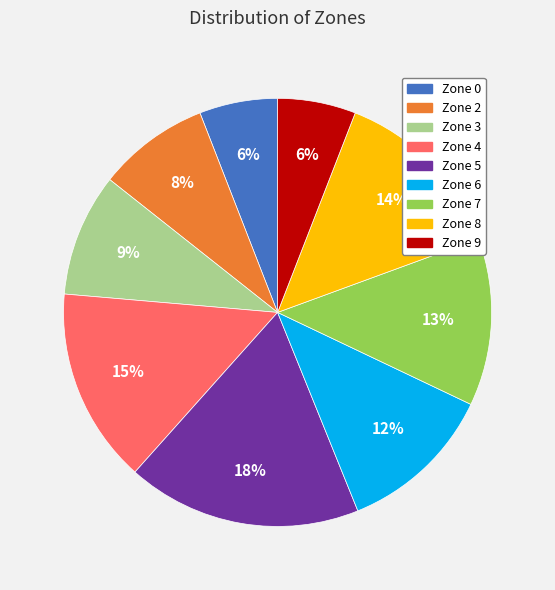

Combined, do Zone 9 and Zone 0 account for over 50%?

No